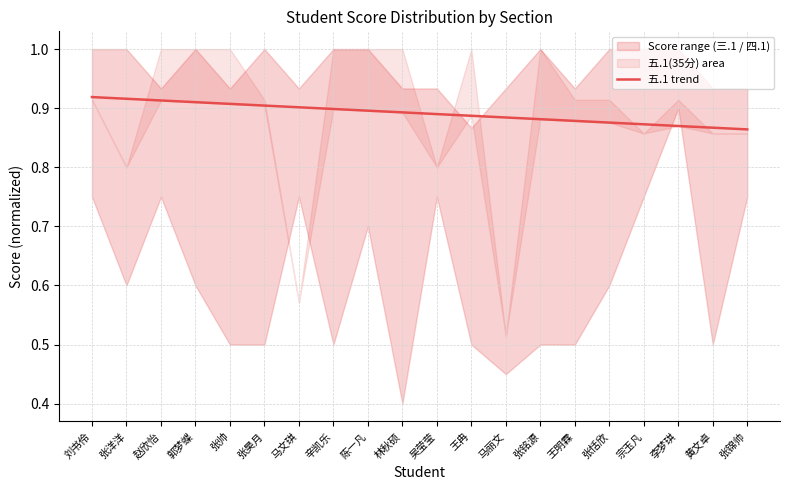

Is it true that the value at 马丽文 is 0.9?

True